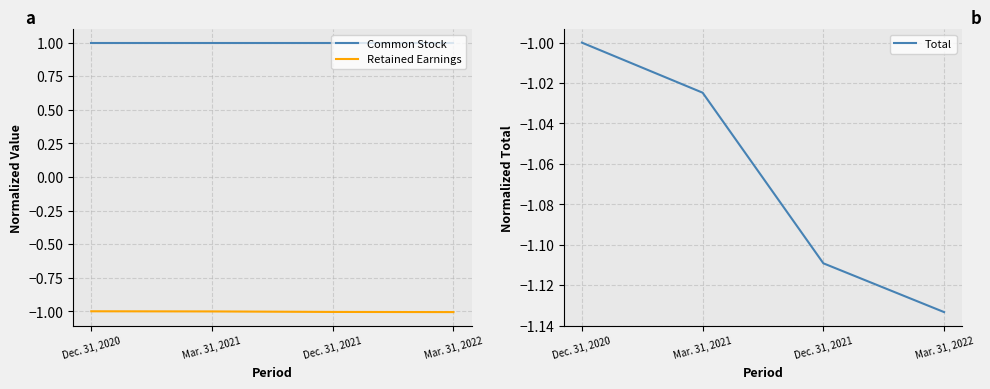

Rank the series at Dec. 31, 2021 from highest to lowest value.

Common Stock, Retained Earnings, Total